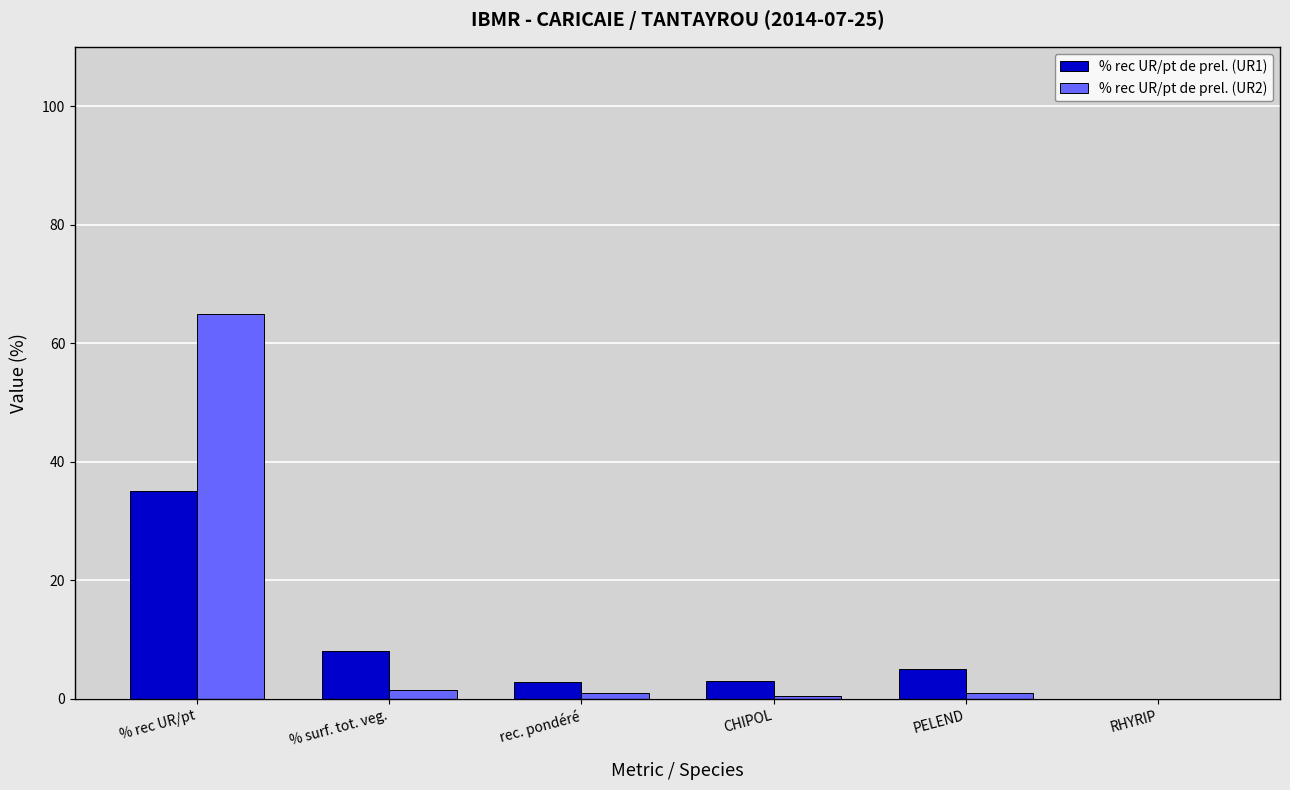

Which category has the highest value in the % rec UR/pt de prel. (UR1) series?

% rec UR/pt